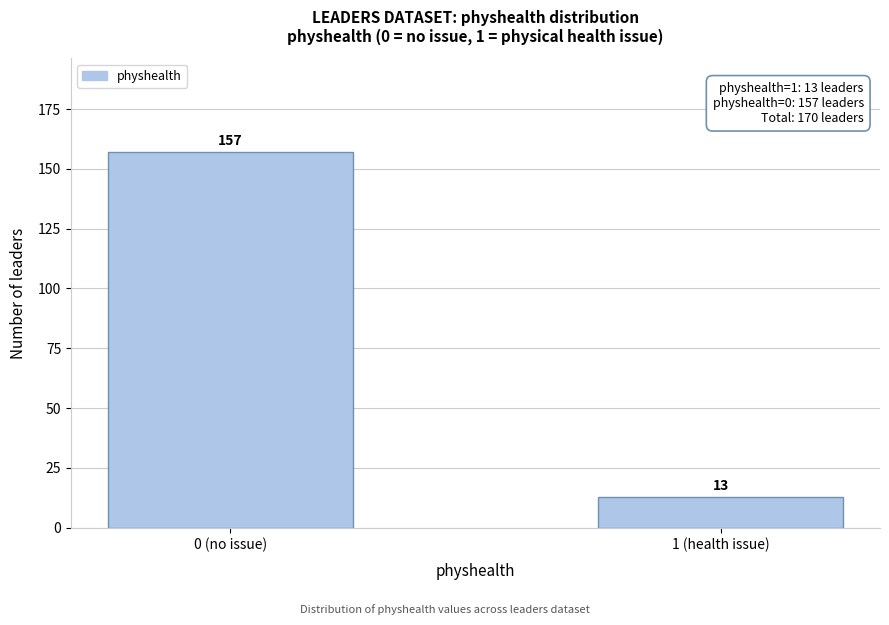

Reading right to left, transcribe all the data shown in this chart.

13	157